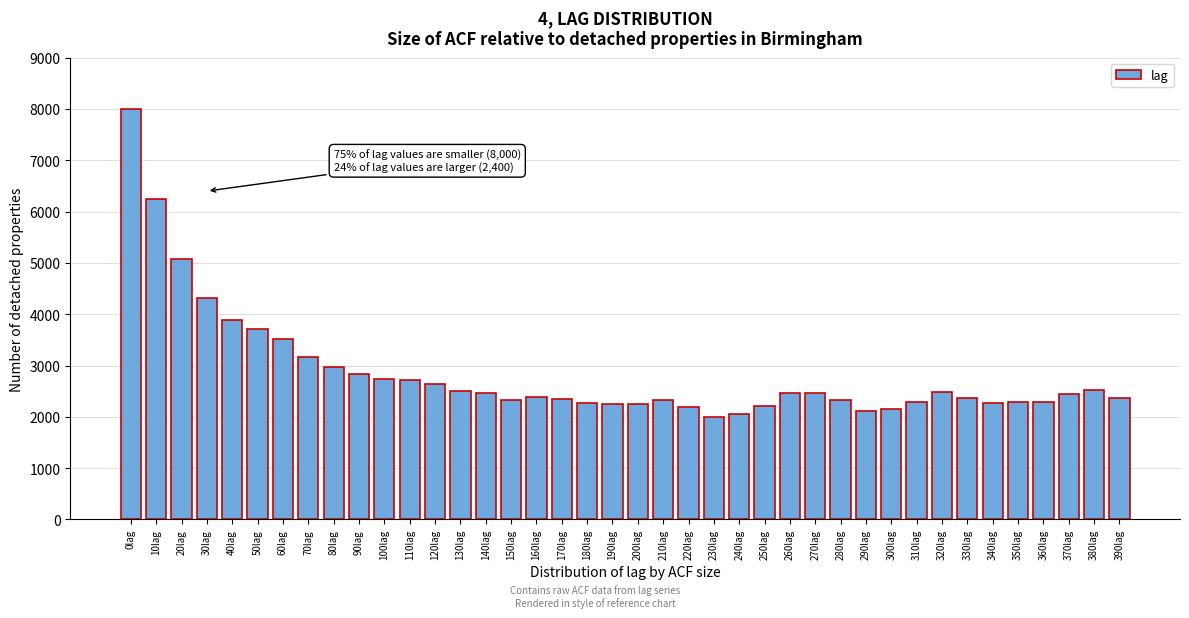

What is the difference between the values at 160lag and 300lag?

240